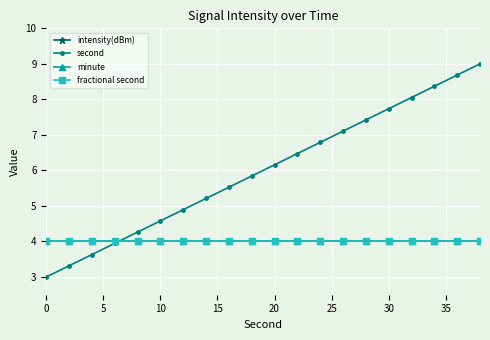

Does the chart have visible grid lines?

Yes